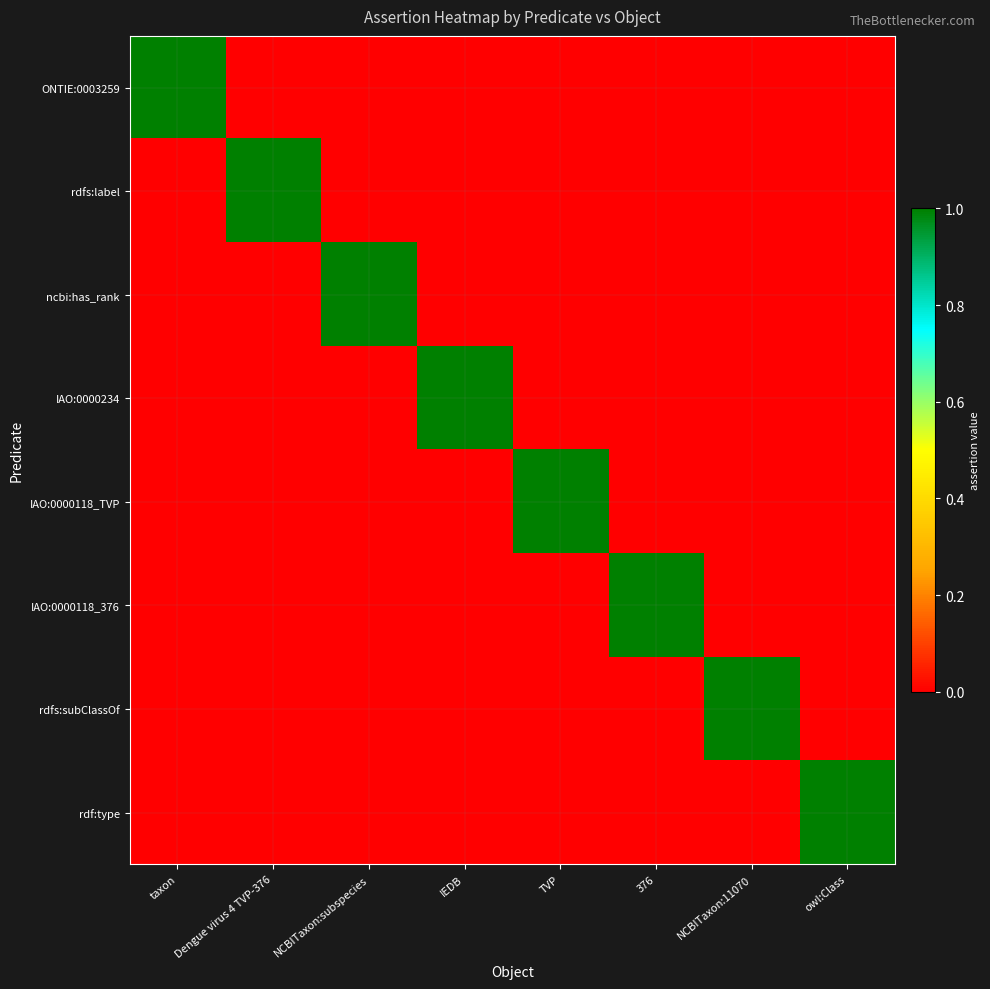

Reading left to right, list all the values displayed in this chart.

ONTIE:0003259: taxon=1	Dengue virus 4 TVP-376=0	NCBITaxon:subspecies=0	IEDB=0	TVP=0	376=0	NCBITaxon:11070=0	owl:Class=0
rdfs:label: taxon=0	Dengue virus 4 TVP-376=1	NCBITaxon:subspecies=0	IEDB=0	TVP=0	376=0	NCBITaxon:11070=0	owl:Class=0
ncbi:has_rank: taxon=0	Dengue virus 4 TVP-376=0	NCBITaxon:subspecies=1	IEDB=0	TVP=0	376=0	NCBITaxon:11070=0	owl:Class=0
IAO:0000234: taxon=0	Dengue virus 4 TVP-376=0	NCBITaxon:subspecies=0	IEDB=1	TVP=0	376=0	NCBITaxon:11070=0	owl:Class=0
IAO:0000118_TVP: taxon=0	Dengue virus 4 TVP-376=0	NCBITaxon:subspecies=0	IEDB=0	TVP=1	376=0	NCBITaxon:11070=0	owl:Class=0
IAO:0000118_376: taxon=0	Dengue virus 4 TVP-376=0	NCBITaxon:subspecies=0	IEDB=0	TVP=0	376=1	NCBITaxon:11070=0	owl:Class=0
rdfs:subClassOf: taxon=0	Dengue virus 4 TVP-376=0	NCBITaxon:subspecies=0	IEDB=0	TVP=0	376=0	NCBITaxon:11070=1	owl:Class=0
rdf:type: taxon=0	Dengue virus 4 TVP-376=0	NCBITaxon:subspecies=0	IEDB=0	TVP=0	376=0	NCBITaxon:11070=0	owl:Class=1